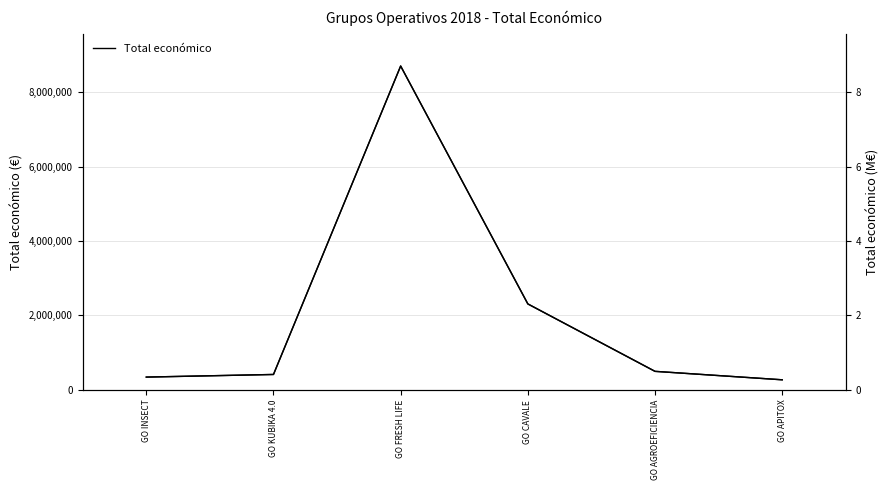

What value does the data have at GO KUBIKA 4.0?

414788